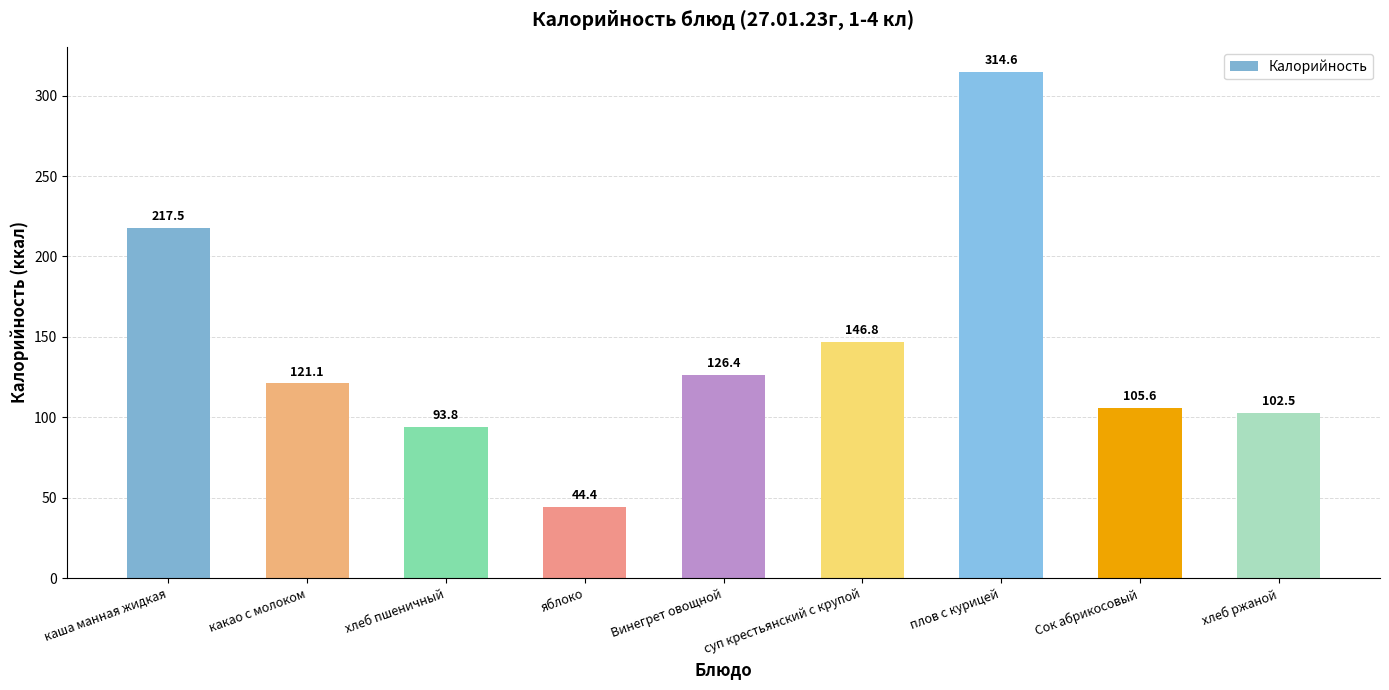

What is the label of the 6th bar from the left?

суп крестьянский с крупой